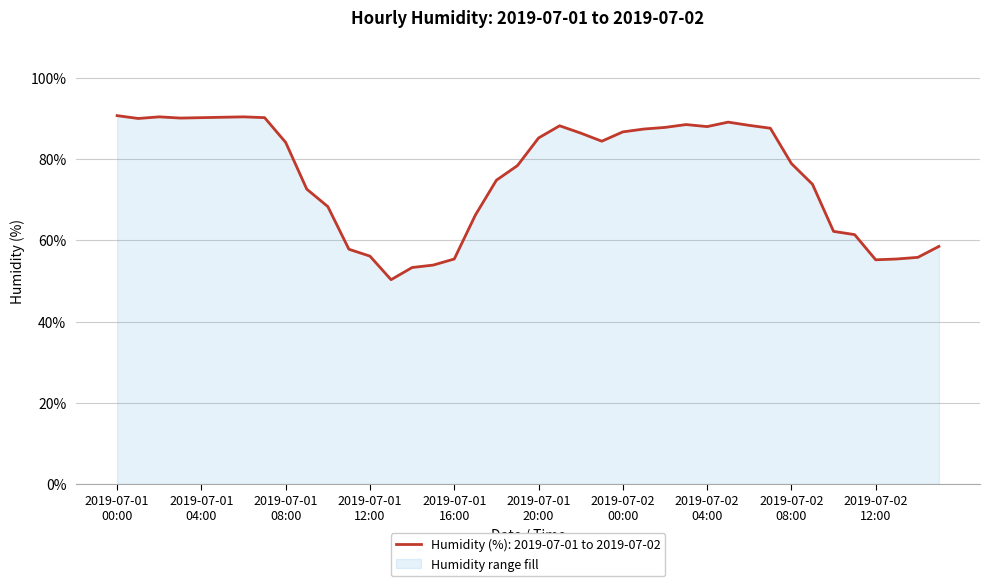

Where is the first local minimum?

2019-07-01 01:00